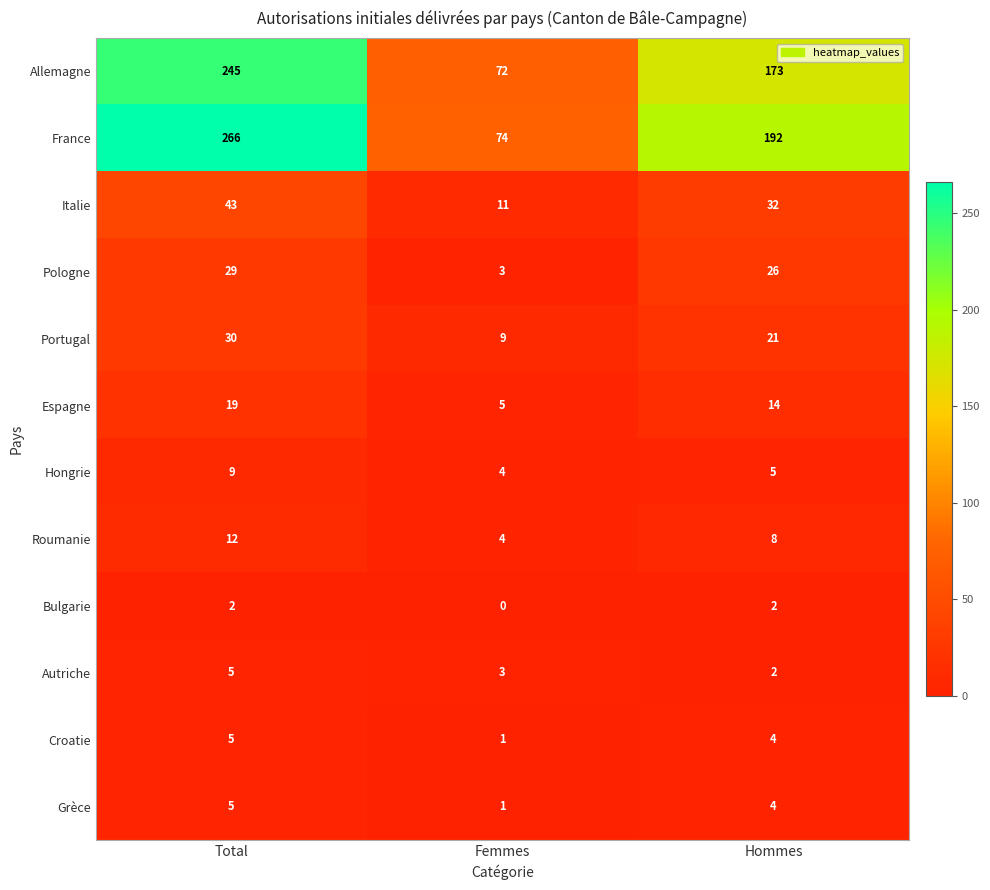

How many series are shown in this chart?

12